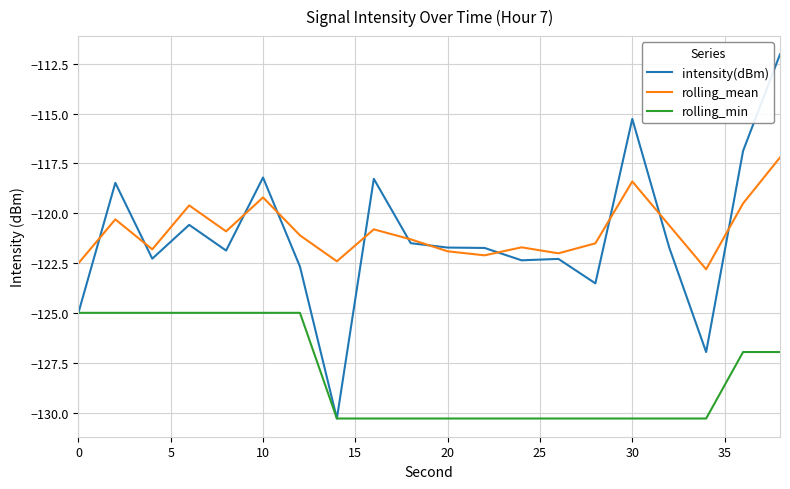

List the series in order of their peak value, lowest first.

rolling_min, rolling_mean, intensity(dBm)